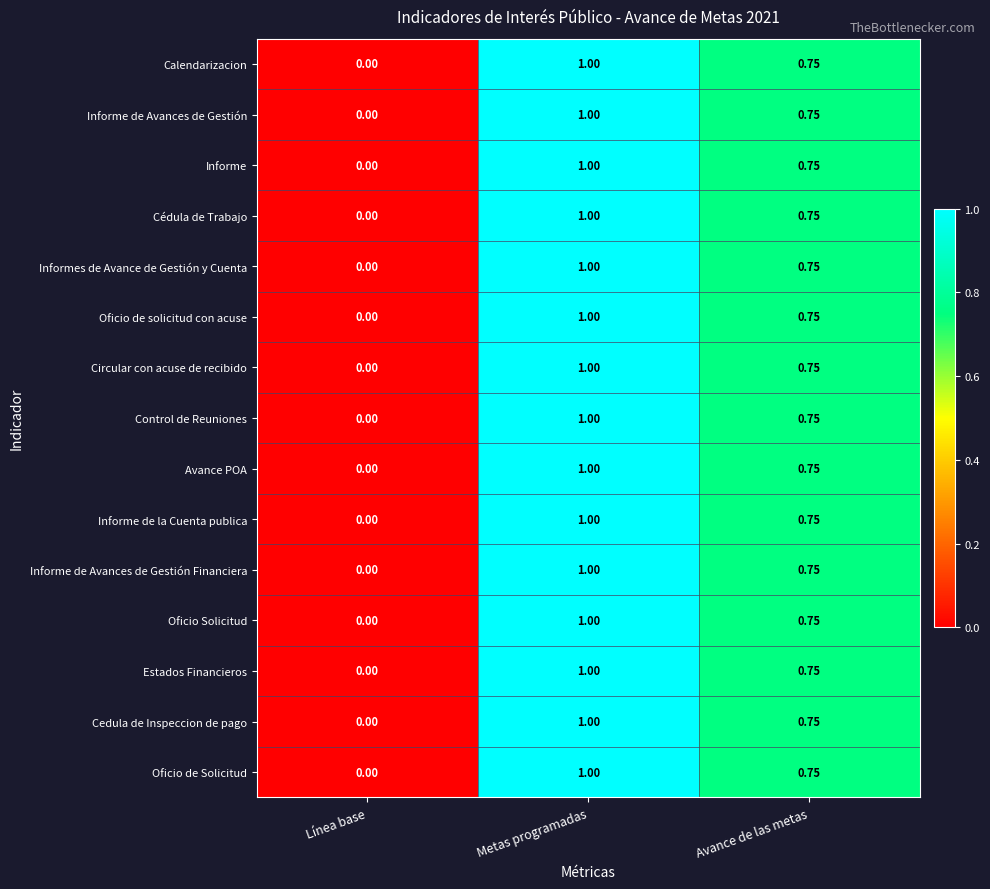

Is the value of Oficio Solicitud at Metas programadas greater than the value of Informe de la Cuenta publica at Línea base?

Yes